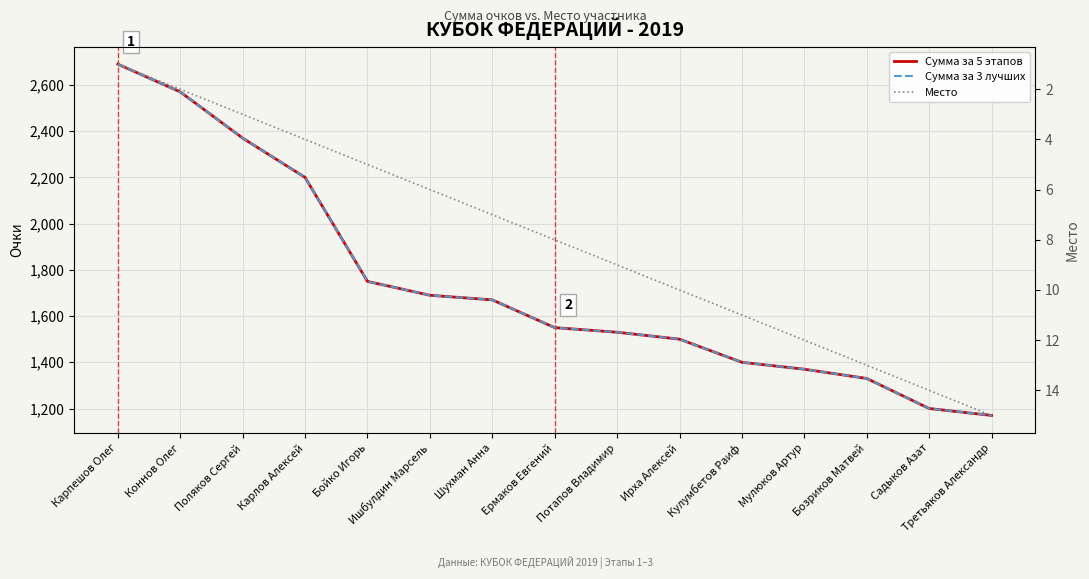

At how many categories does at least one series exceed 2660?

1